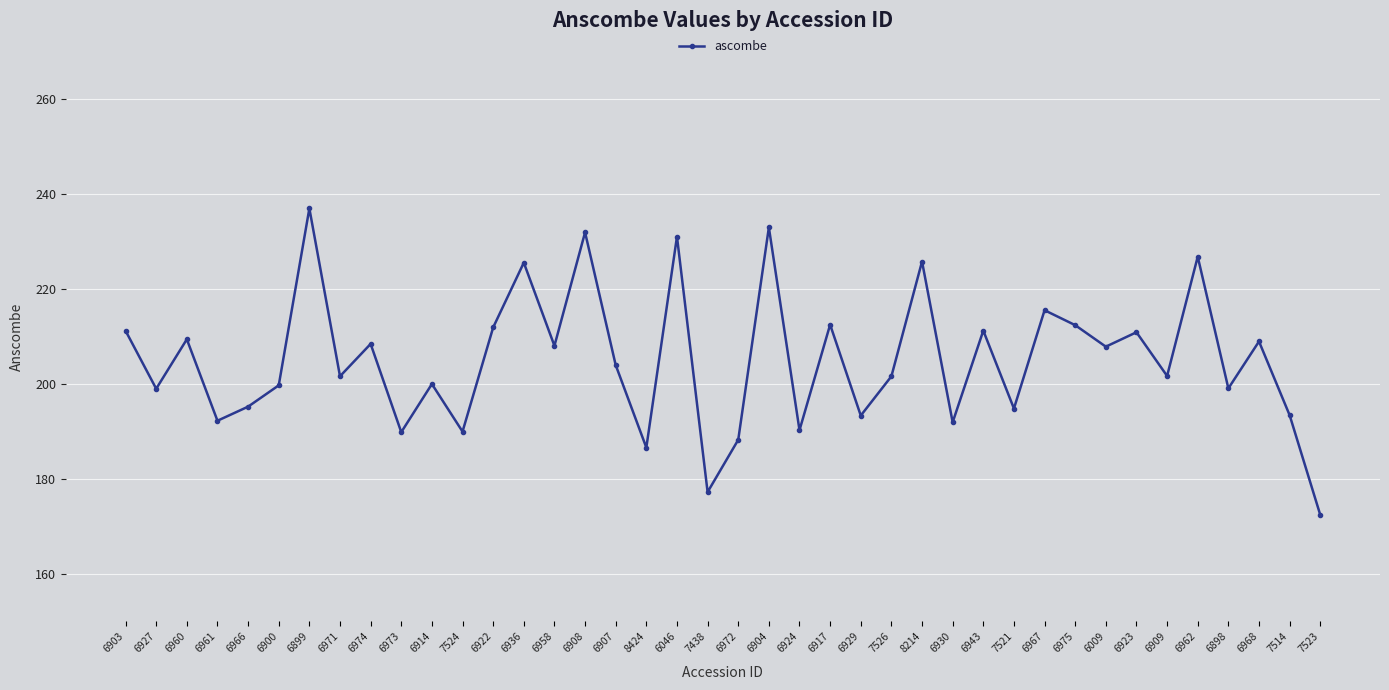

How many data points are less than 204?

20